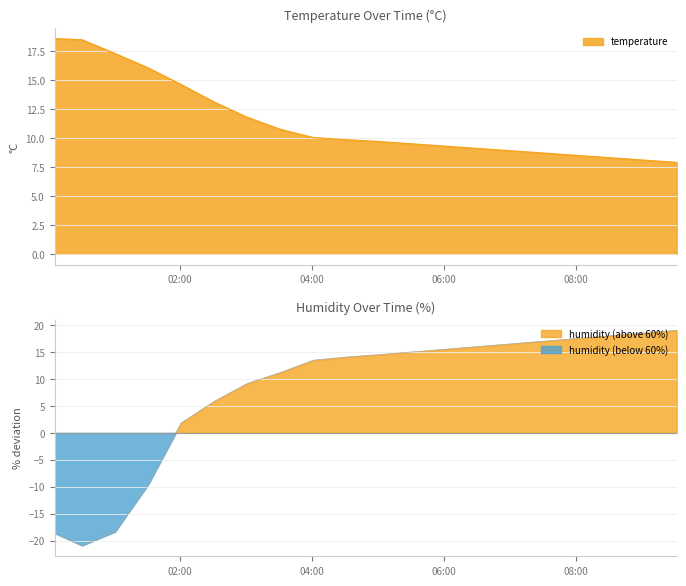

What is the average value of the humidity series?

7.8